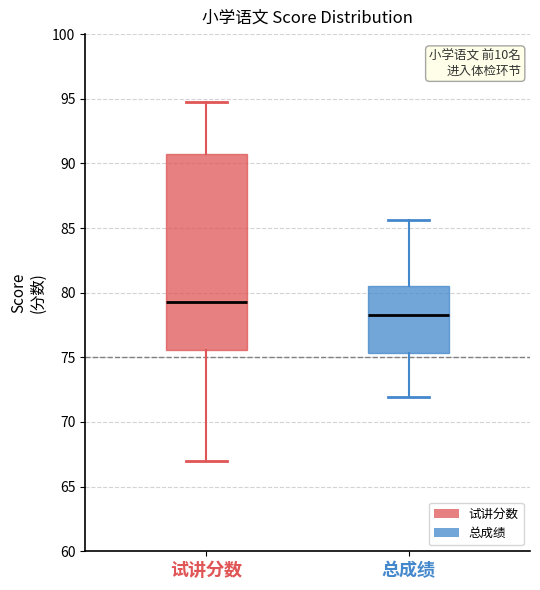

Which box's median line is the highest?

试讲分数